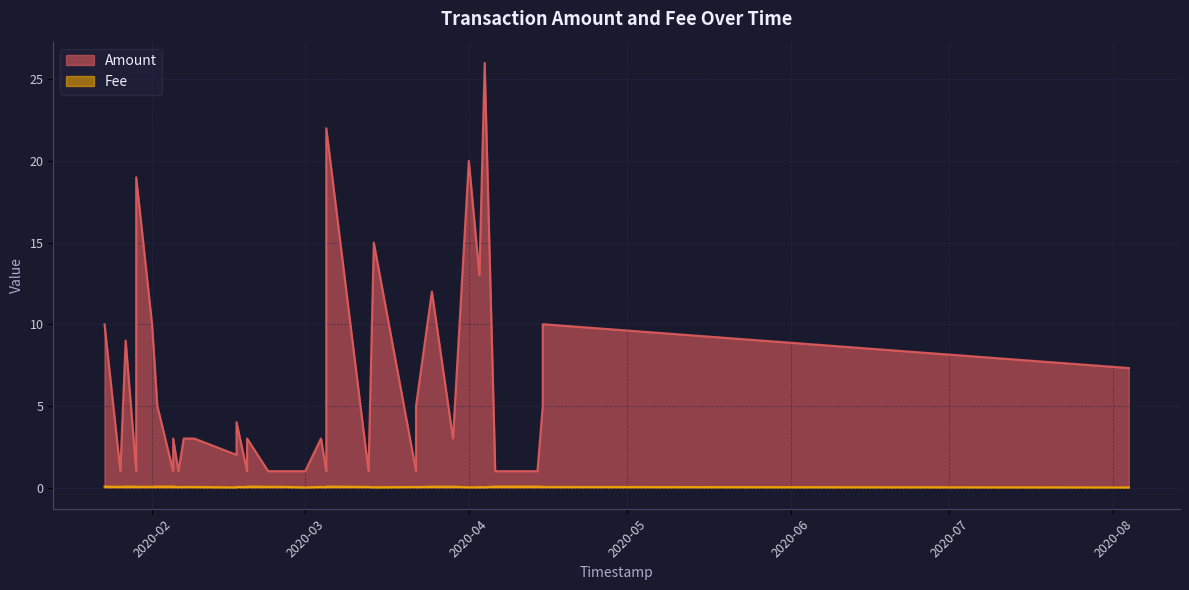

Count the Fee values in the range 0 to 1.

37